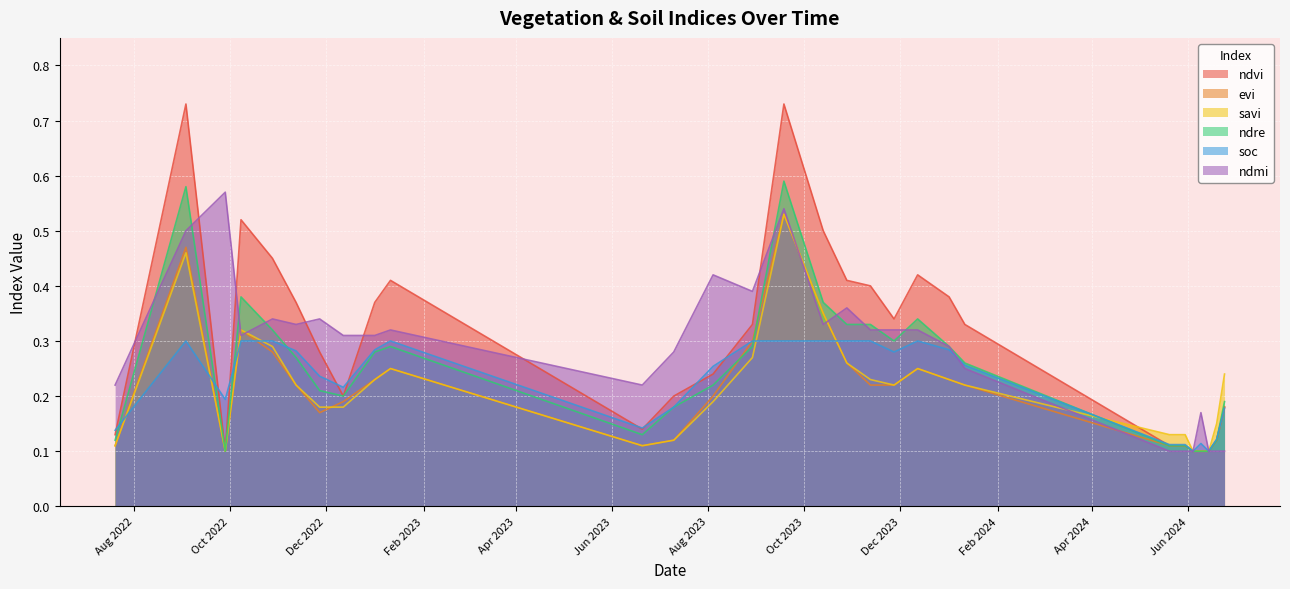

Which series ends up on top after the final intersection of savi and ndre?

savi